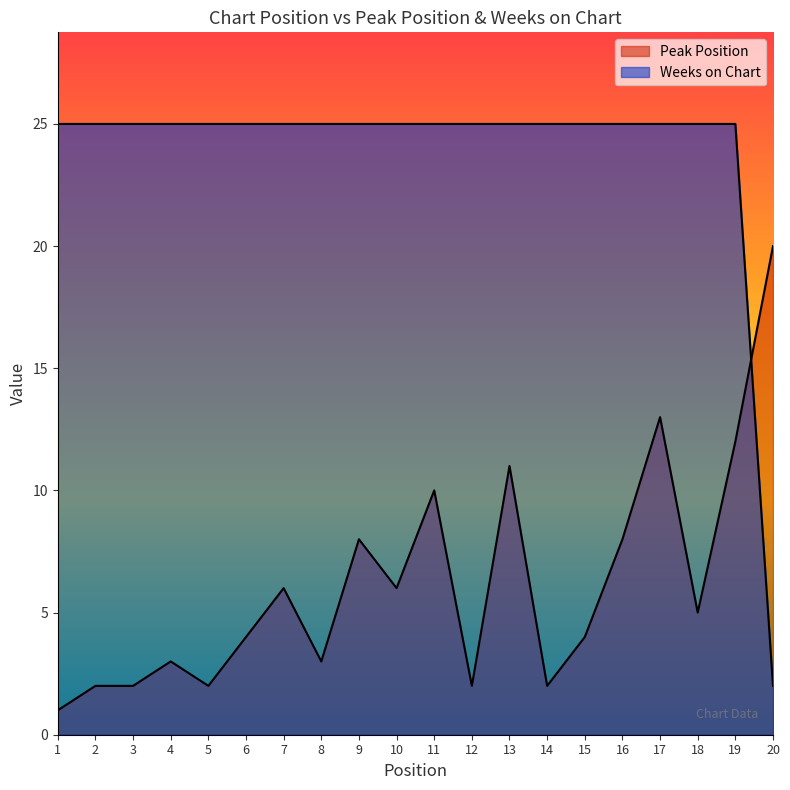

How many data points in Peak Position are less than 5?

10